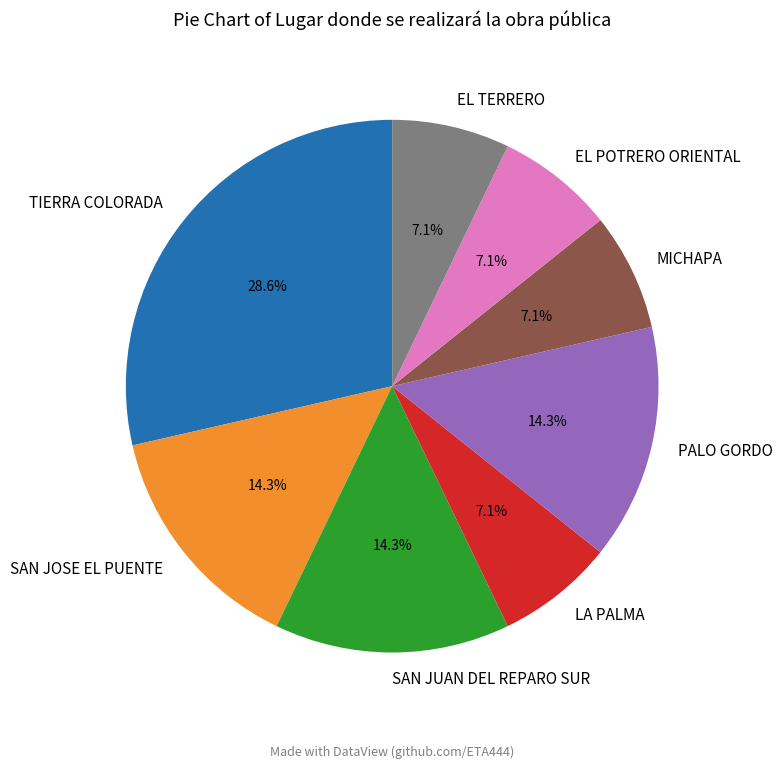

To the nearest percent, what is the combined percentage of PALO GORDO and SAN JOSE EL PUENTE?

29%